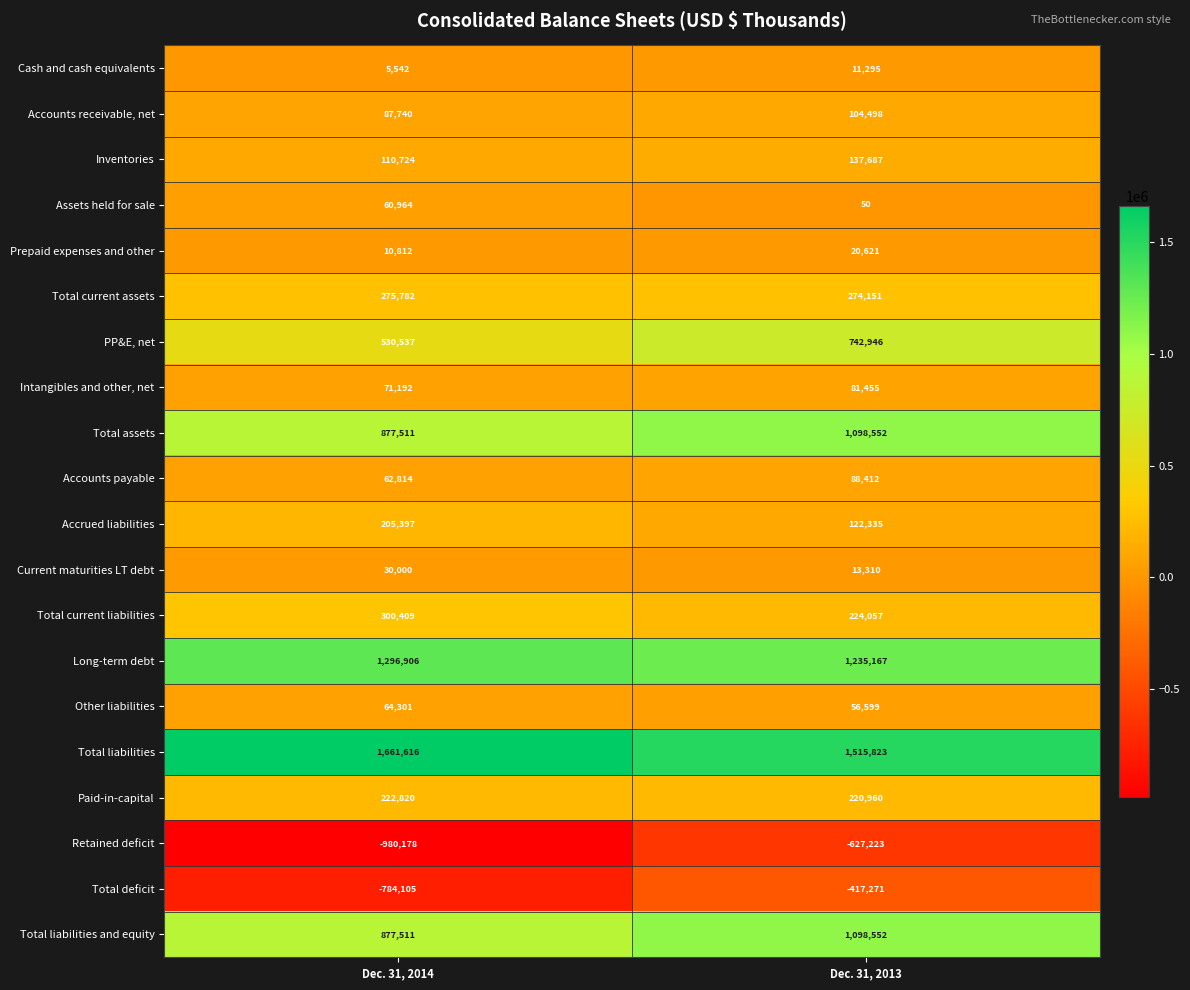

Is it true that Prepaid expenses and other equals 31432 at Dec. 31, 2013?

False